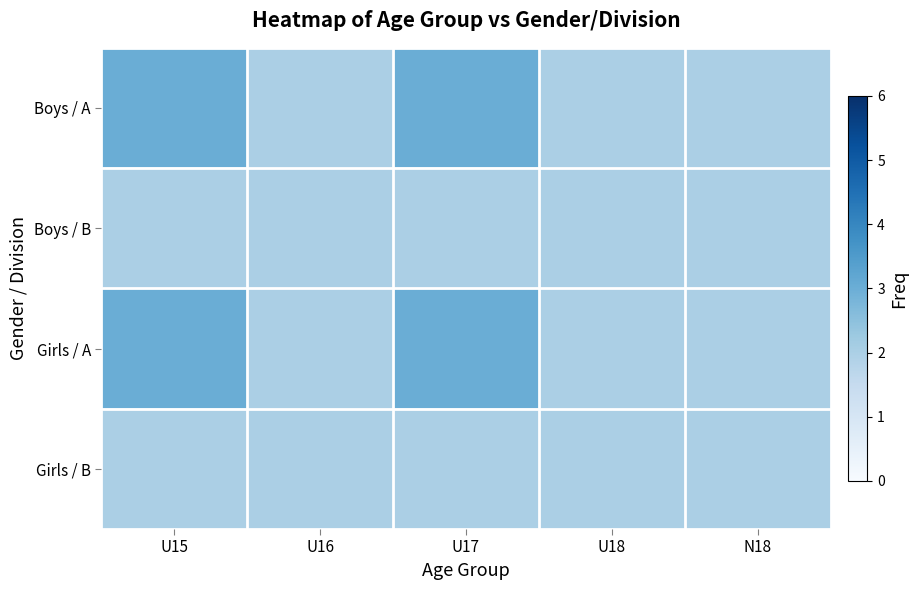

Rank the series at U15 from lowest to highest value.

Boys / B, Girls / B, Boys / A, Girls / A